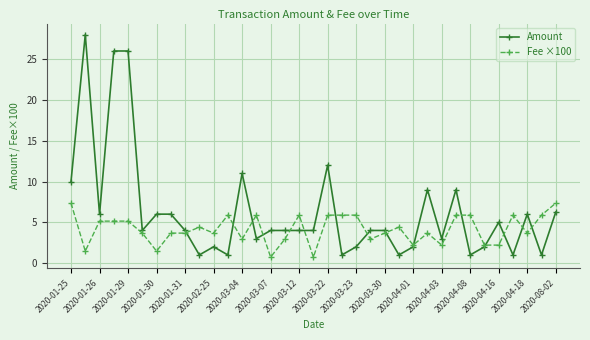

Which series has the largest total across all categories?

Amount